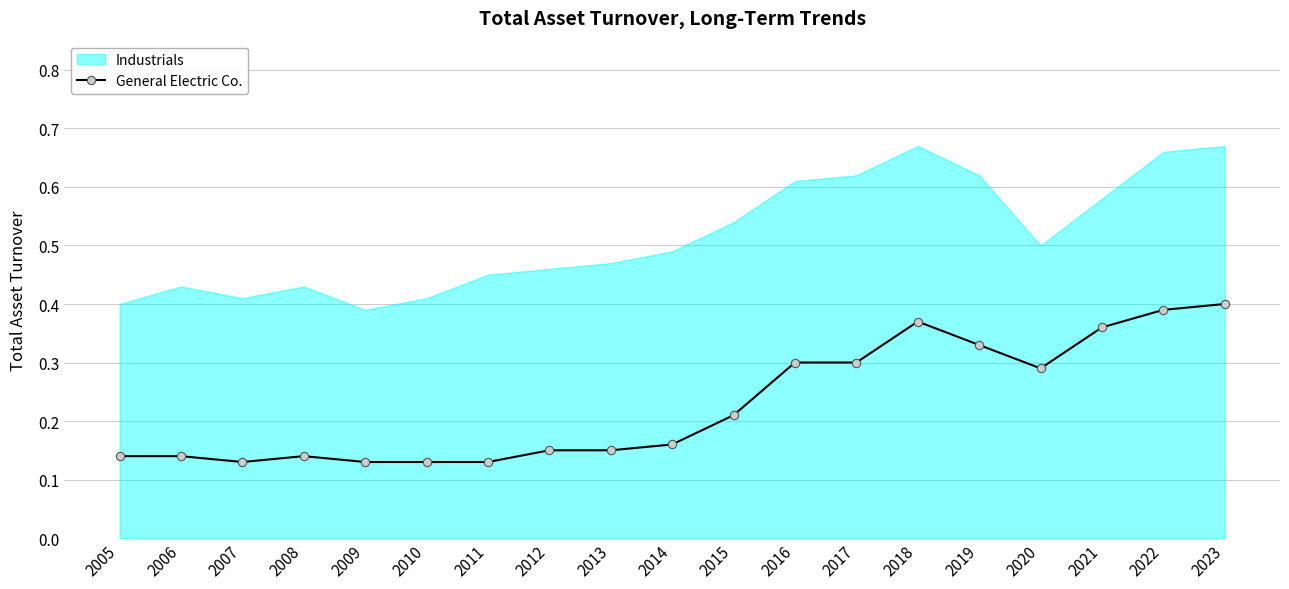

What is the value of the 6th point from the left?

0.1